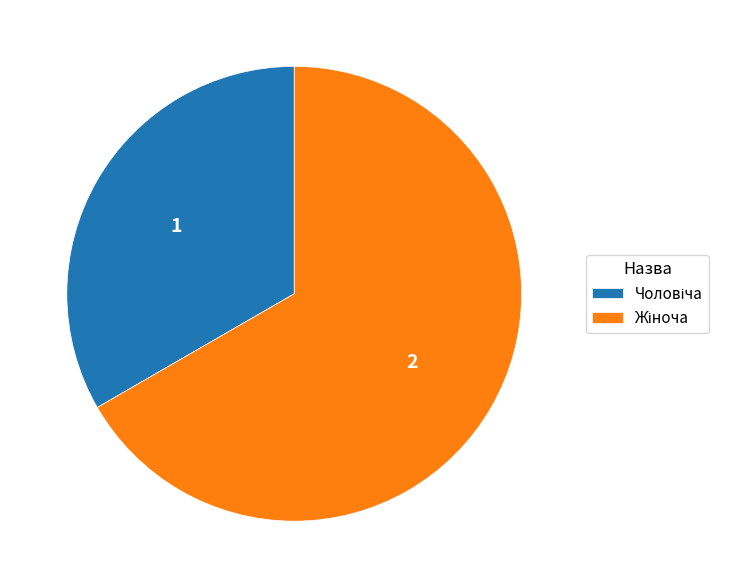

Count the number of slices in the pie.

2